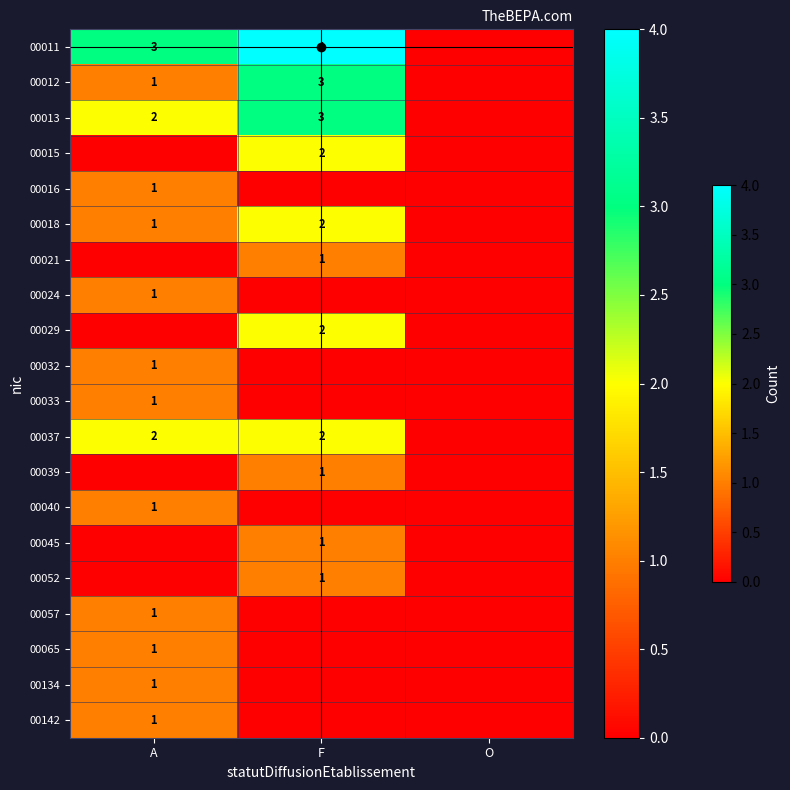

What is the sum of the 00040 values at O and A?

1